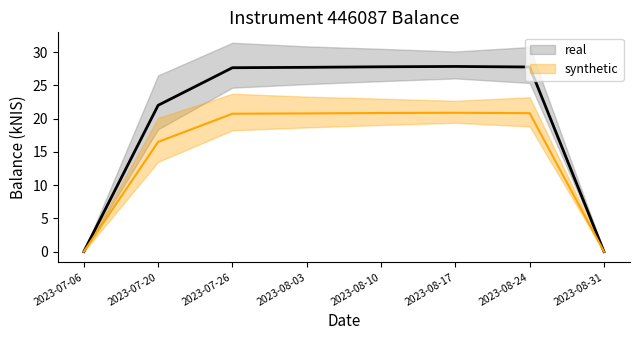

Reading left to right, extract all data points from this chart.

real: 0.0	22.0	27.6	27.7	27.8	27.8	27.8	0.0
synthetic: 0.0	16.5	20.7	20.8	20.8	20.9	20.8	0.0